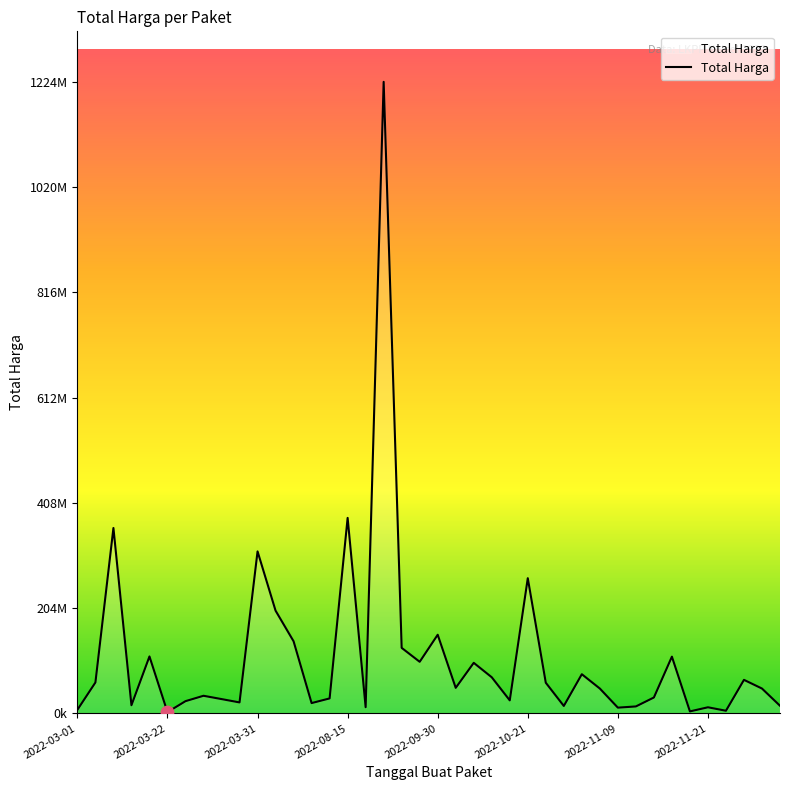

Is this an area chart (filled region under the line)?

Yes